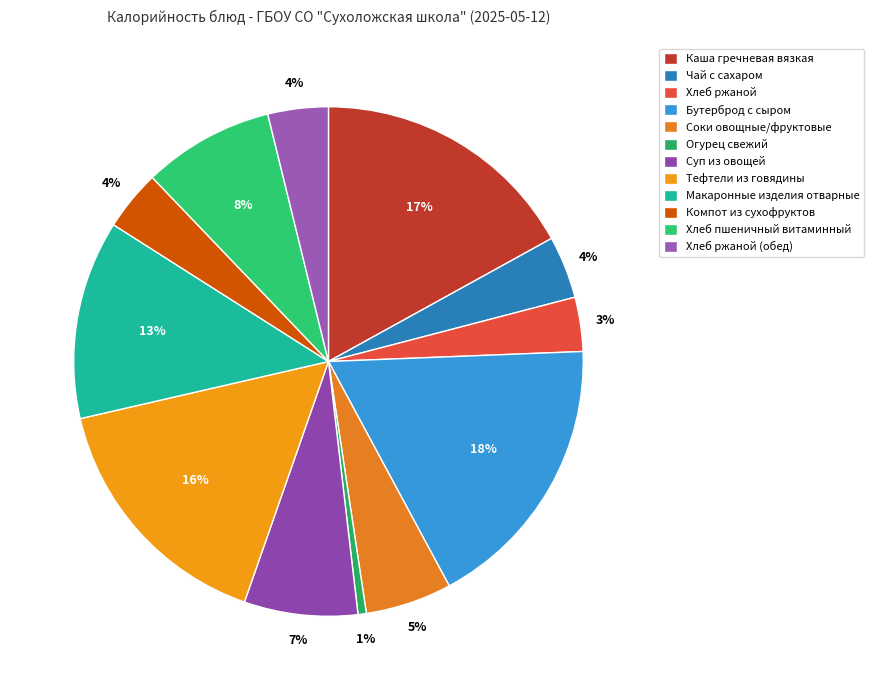

Does Хлеб ржаной (обед) represent more than half of the total?

No